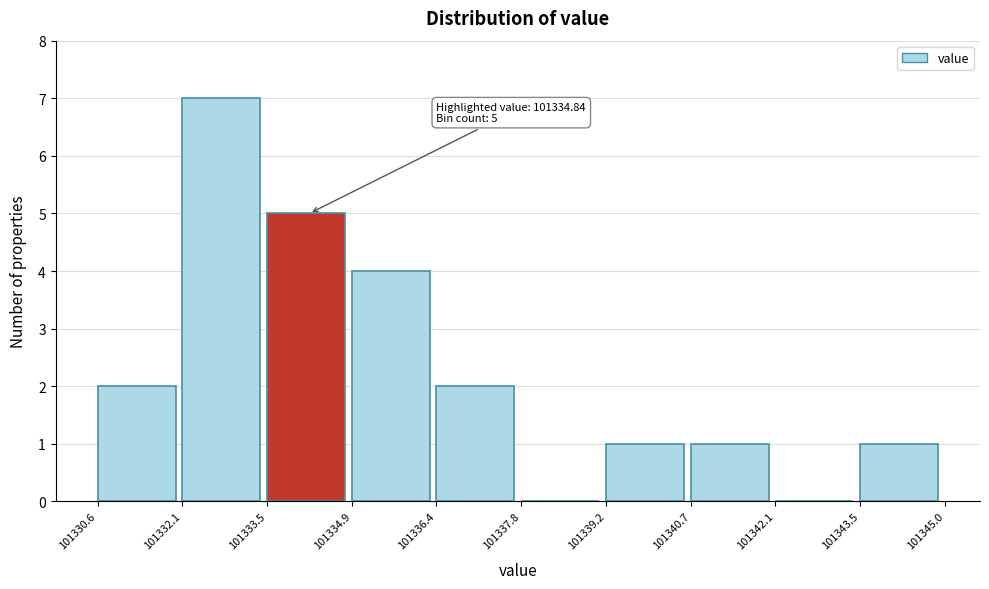

Over which range of the x-axis is the bar tallest?

101332.1 to 101333.5